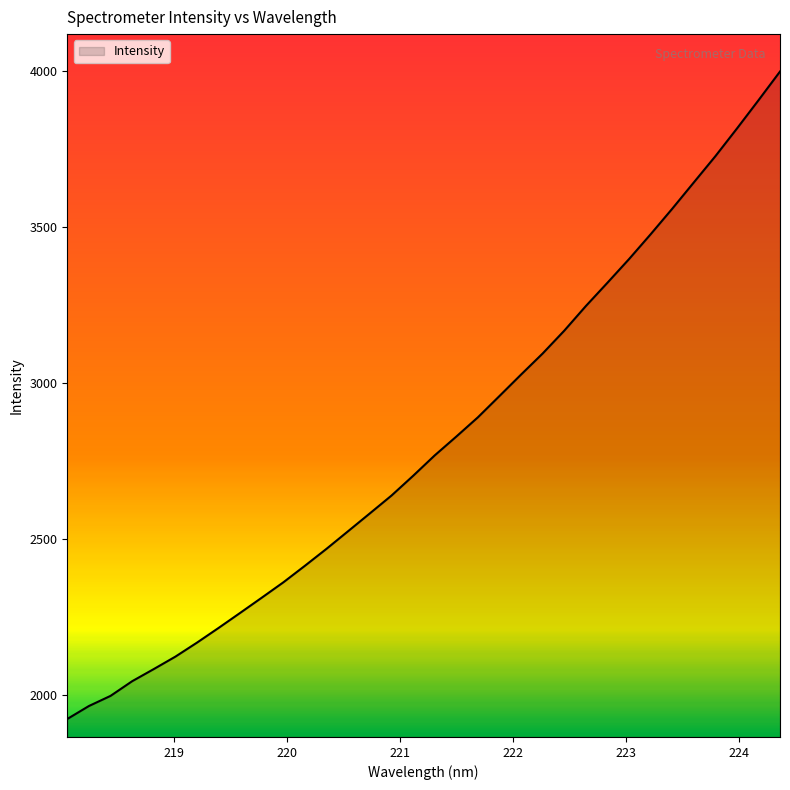

What is the minimum value shown in the chart?

1922.4